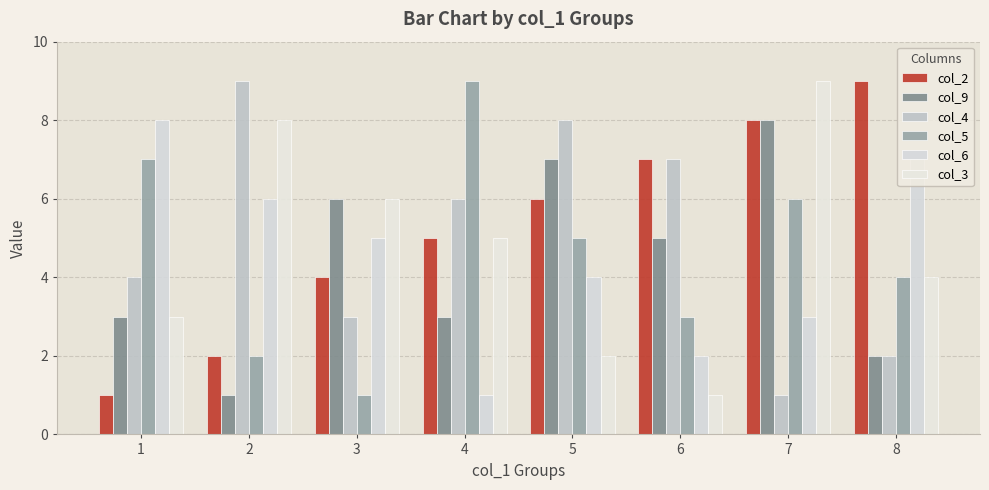

What are all the series names shown in the legend?

col_2, col_9, col_4, col_5, col_6, col_3